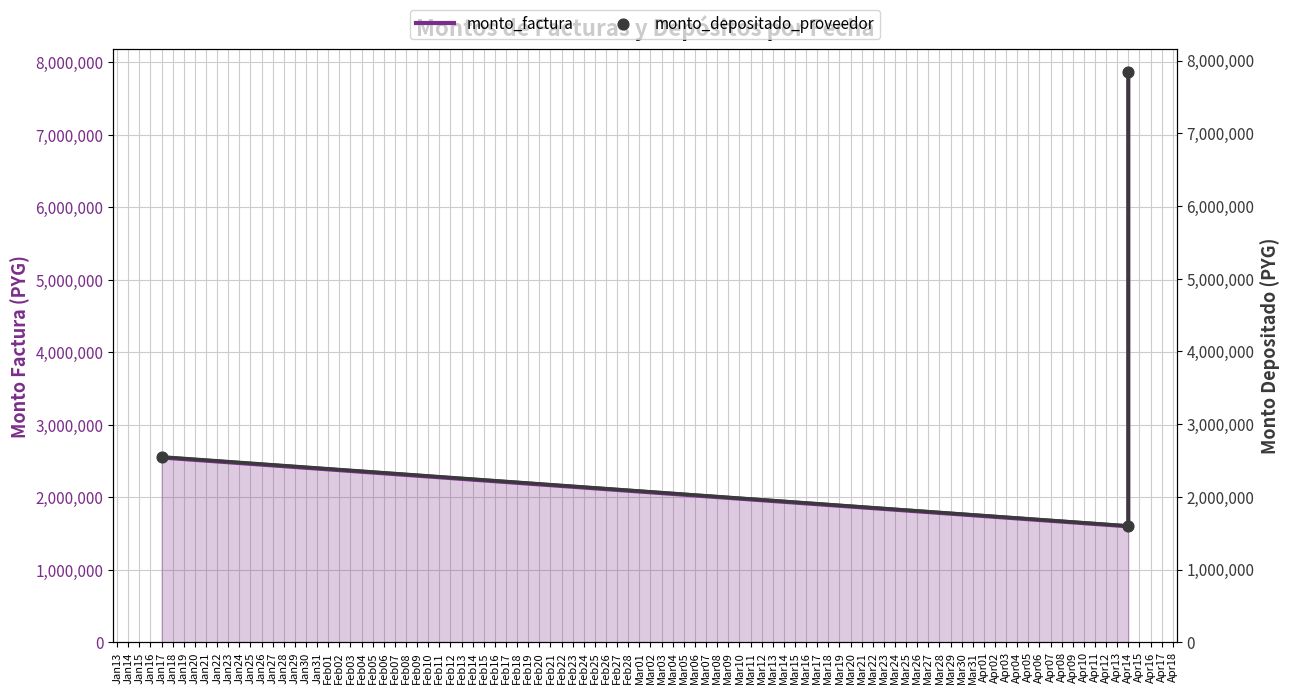

At how many categories does at least one series exceed 7399406?

1